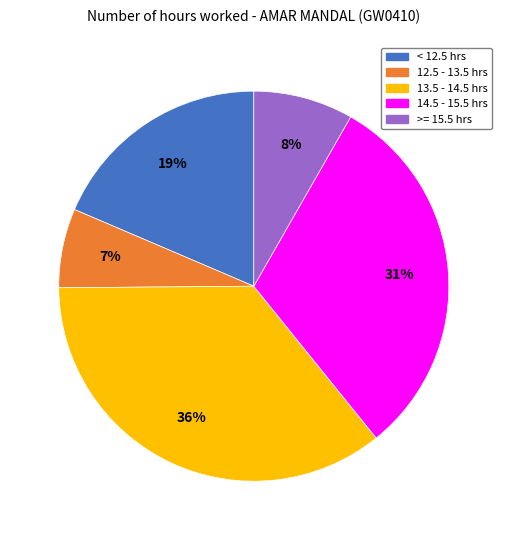

To the nearest percent, what is the combined percentage of >= 15.5 hrs and 14.5 - 15.5 hrs?

39%